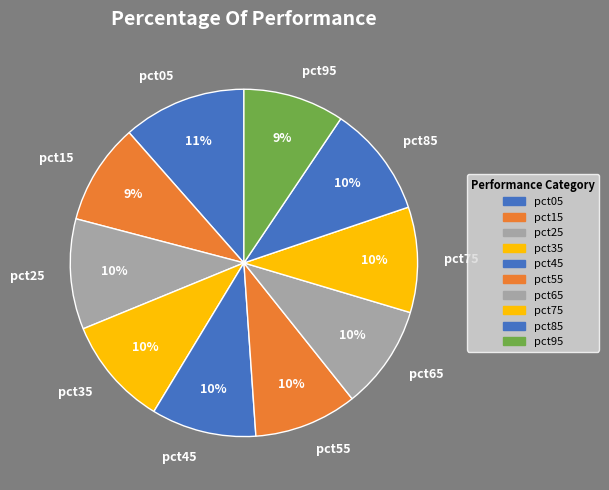

How many segments does this pie chart have?

10